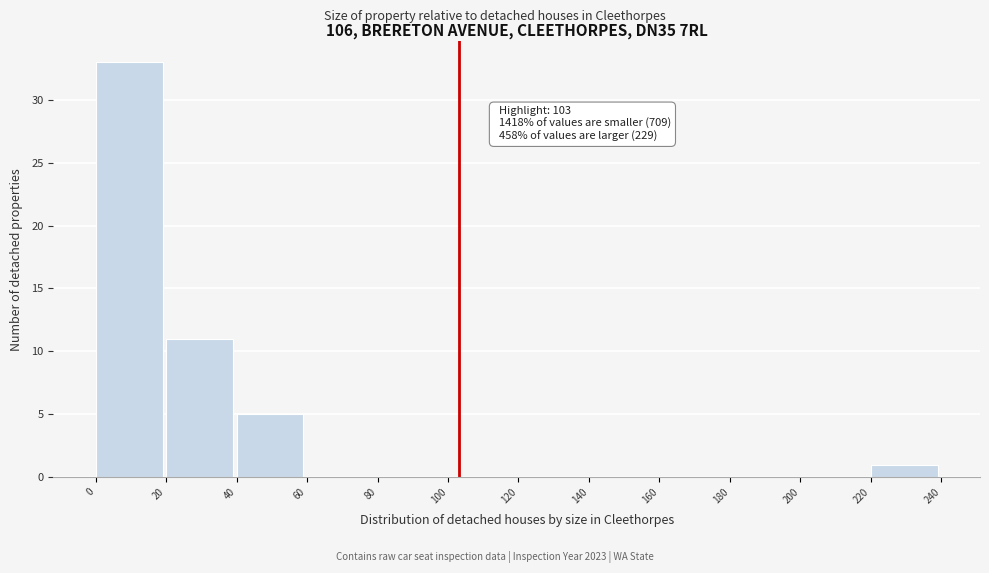

Which range on the x-axis has the tallest bar?

0 to 20